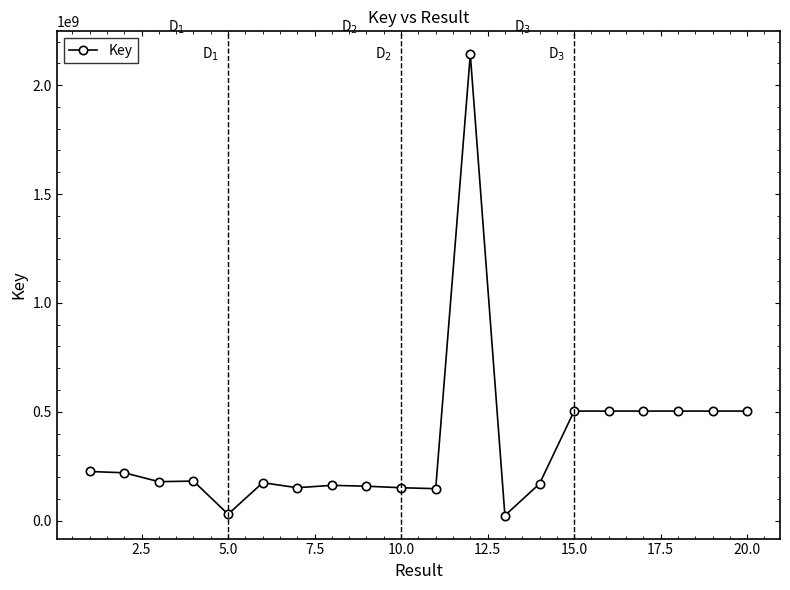

What is the greatest value displayed?

2141337823